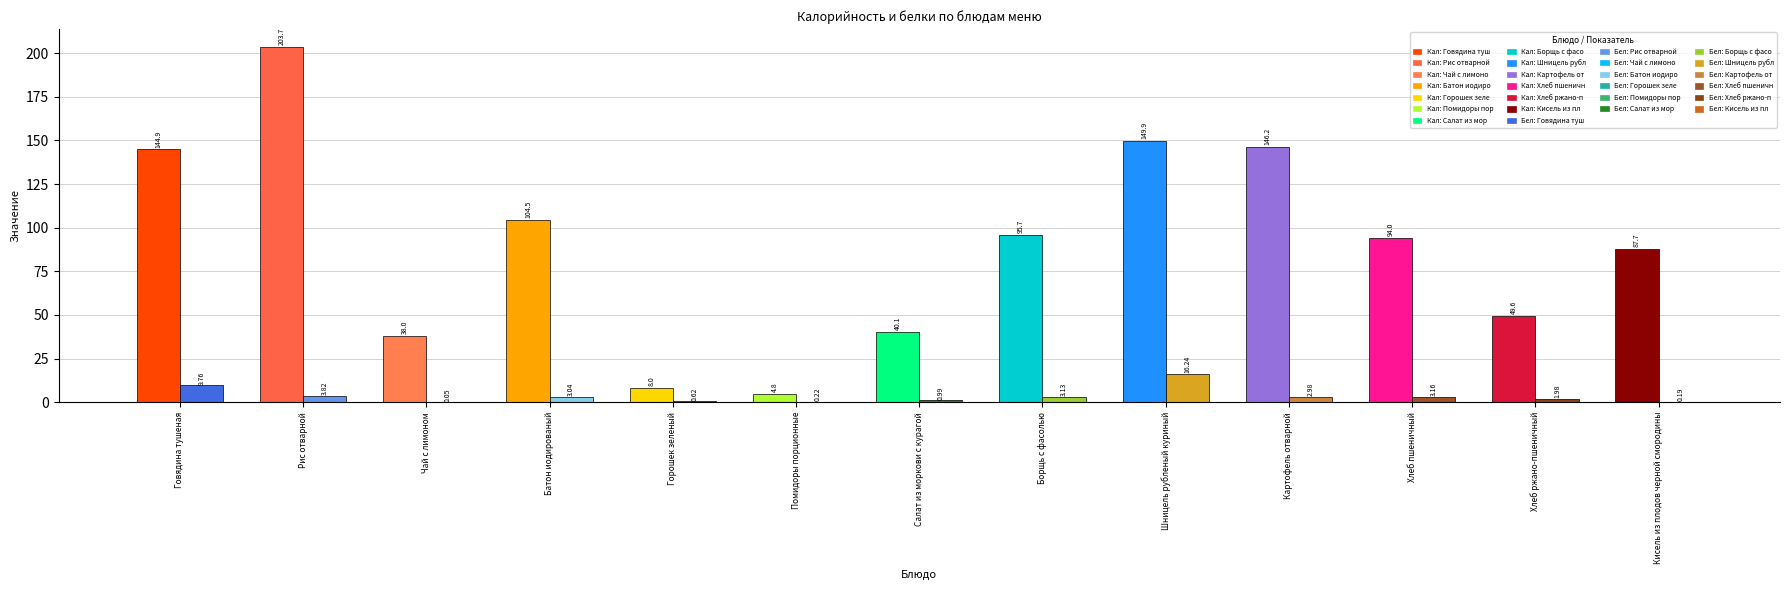

The Белки series shows 0.3 at Кисель из плодов черной смородины. True or false?

False